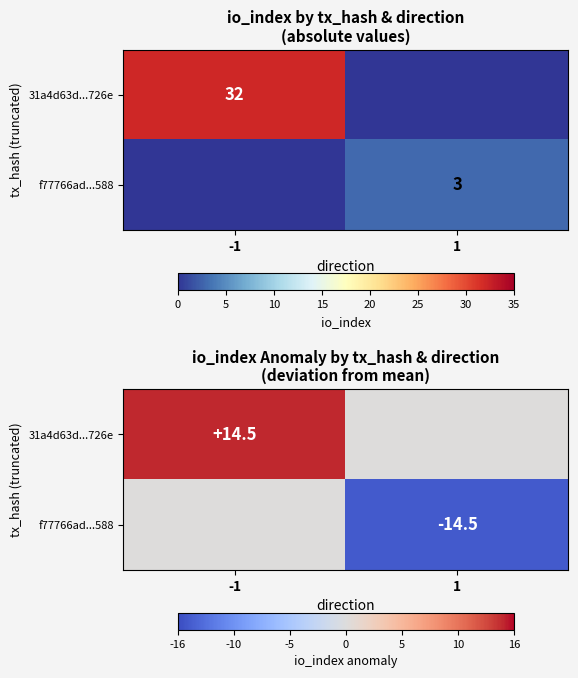

The 31a4d63d...726e series shows 7.5 at 1. True or false?

False